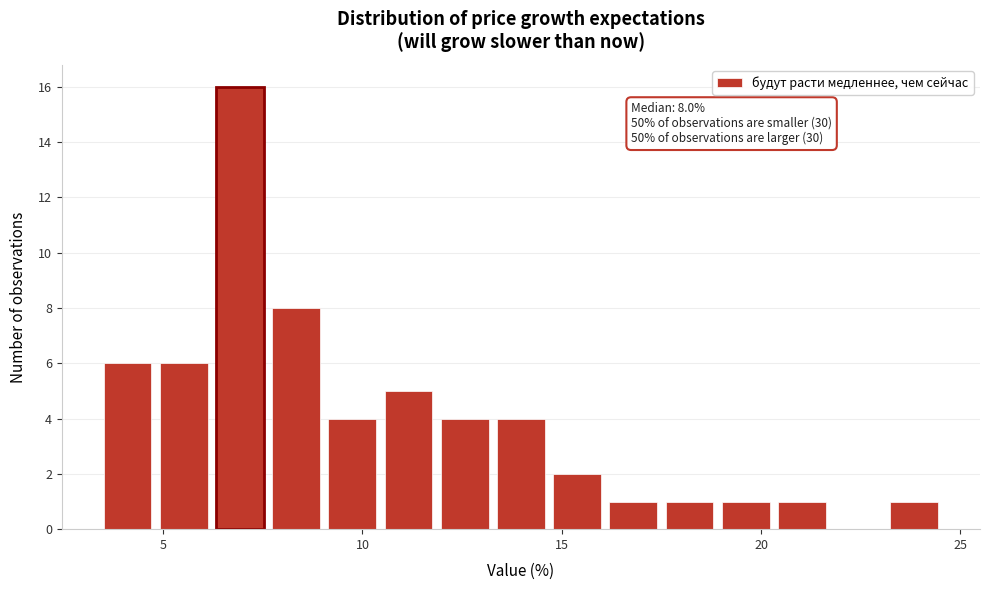

Read against the x-axis, roughly where is the centre of the tallest bar?

7.0